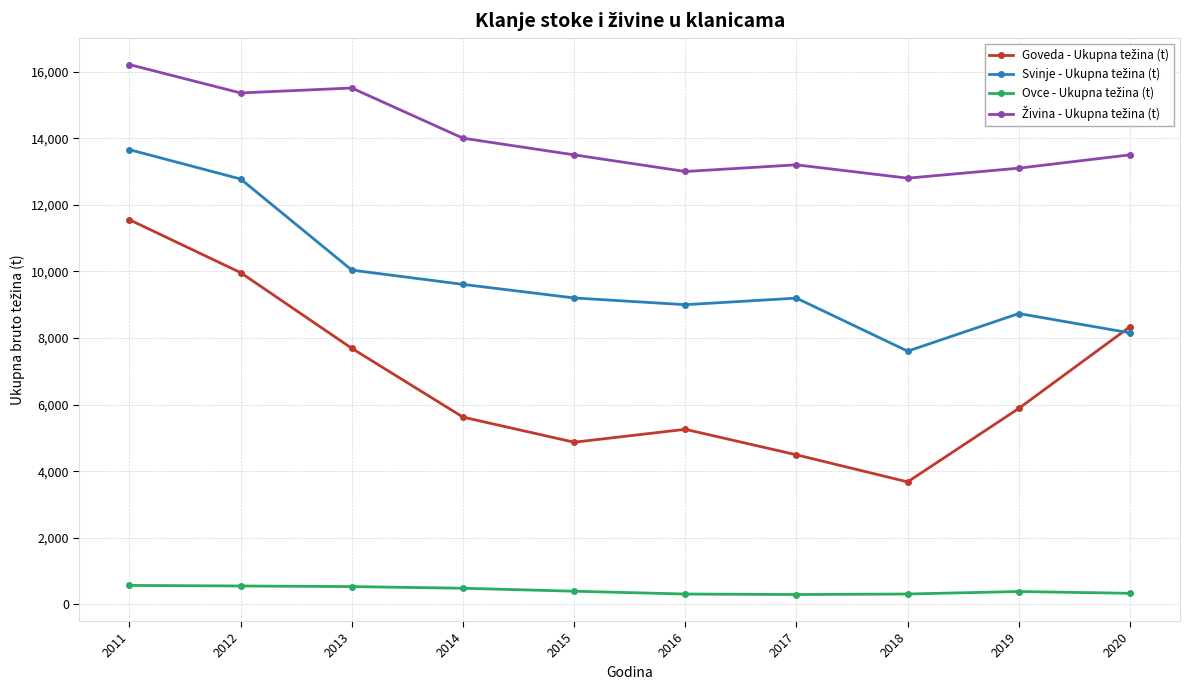

What is the spread (max minus min) of values at 2012?

14807.0